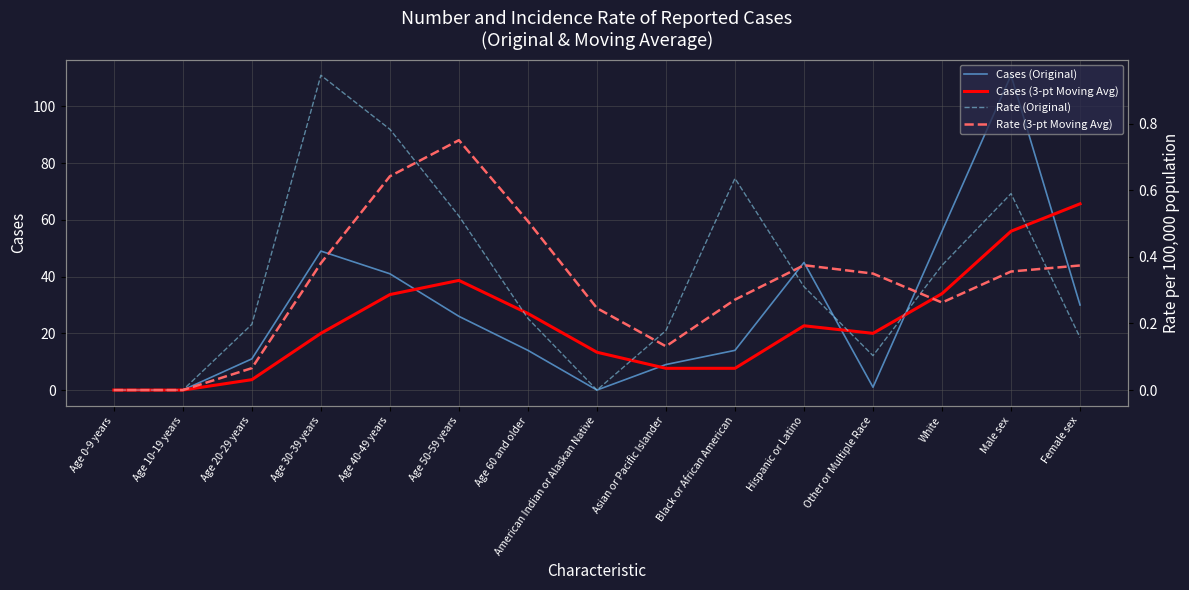

The value of Rate (Original) at Age 50-59 years is 0.3. True or false?

False